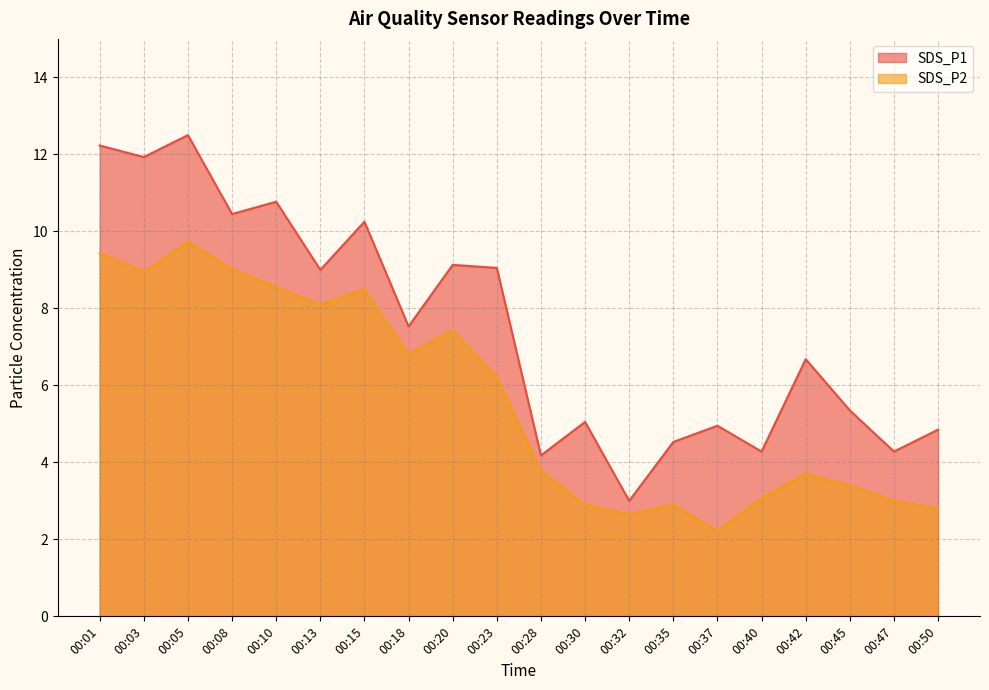

What is the difference between the SDS_P2 values at 00:35 and 00:03?

6.0